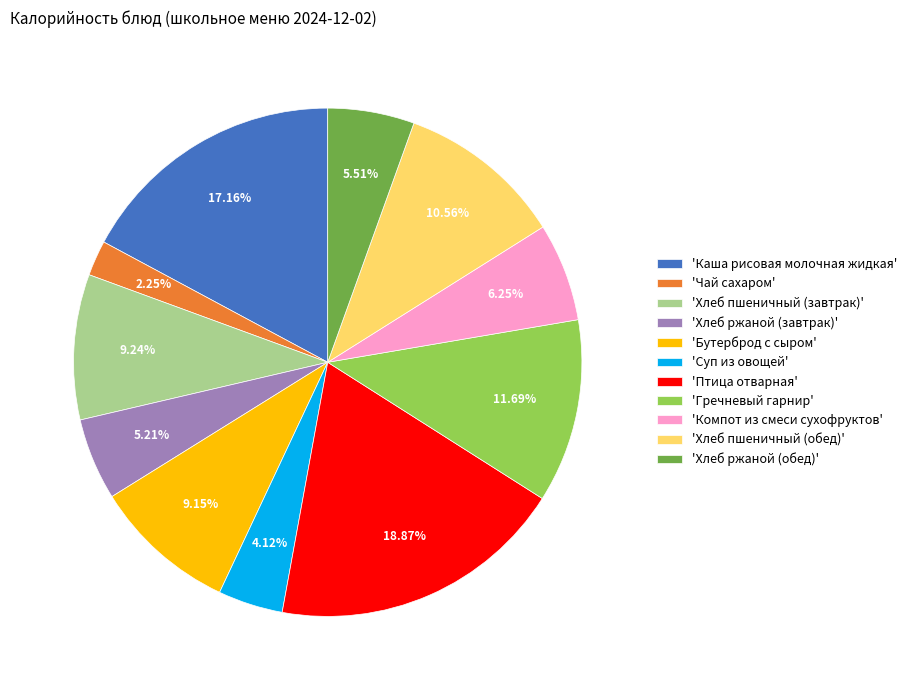

To the nearest percent, what is the difference between the largest and smallest slice percentages?

17%